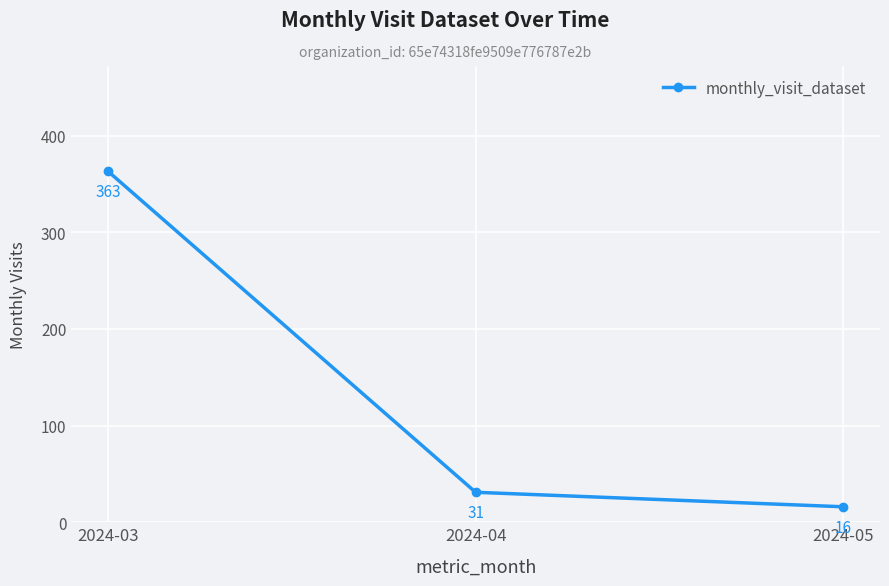

List the labels in order of value, smallest first.

2024-05, 2024-04, 2024-03